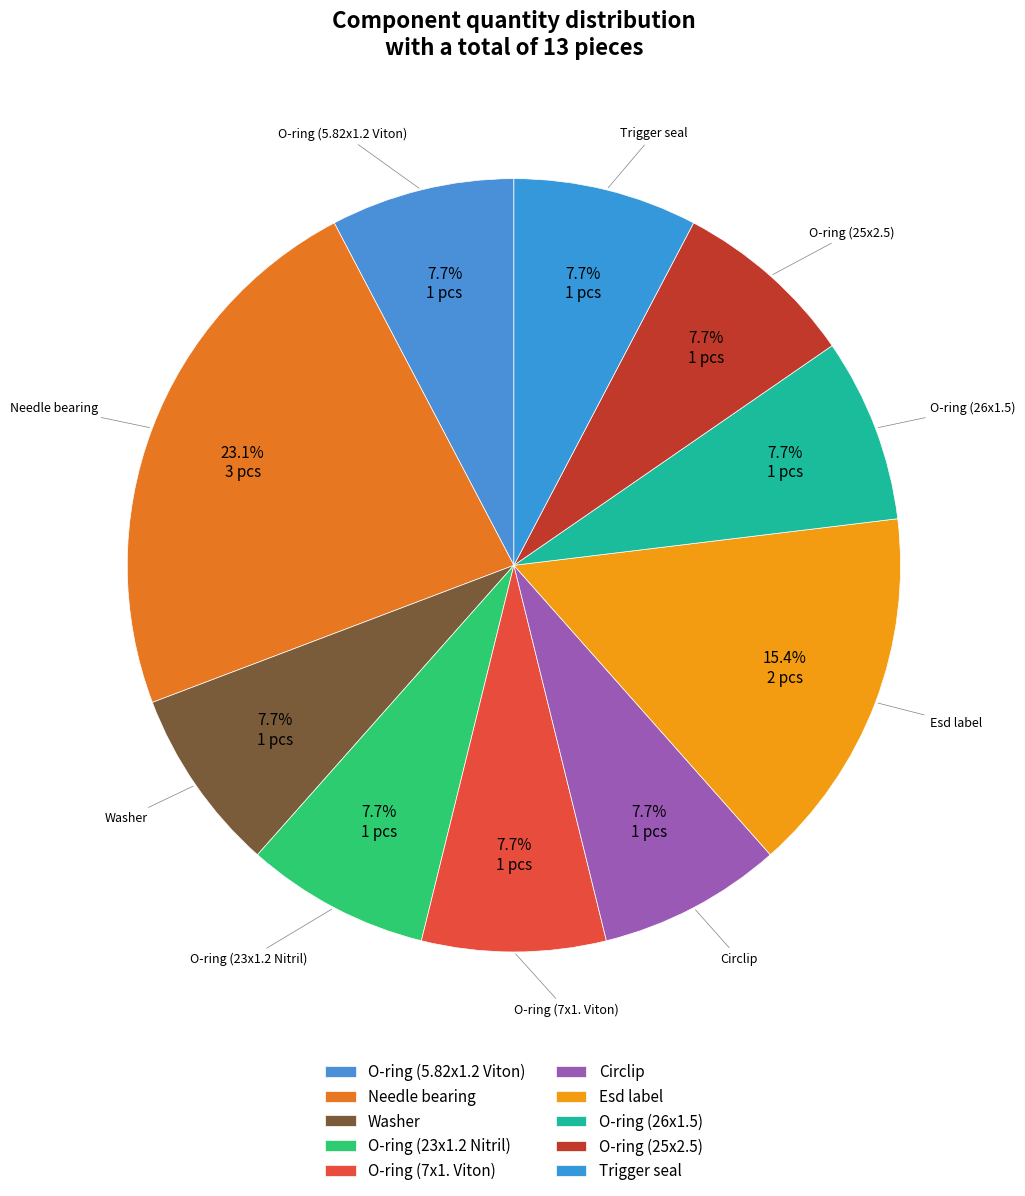

True or false: O-ring (23x1.2 Nitril) accounts for 1% of the total.

False